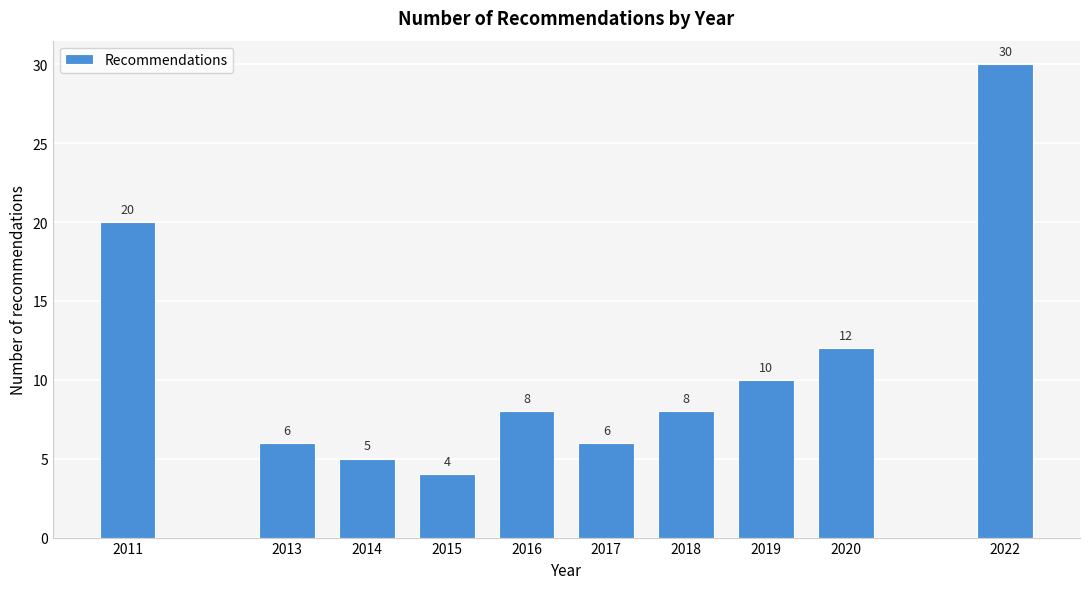

Reading left to right, what are all the values shown in this chart?

20	6	5	4	8	6	8	10	12	30